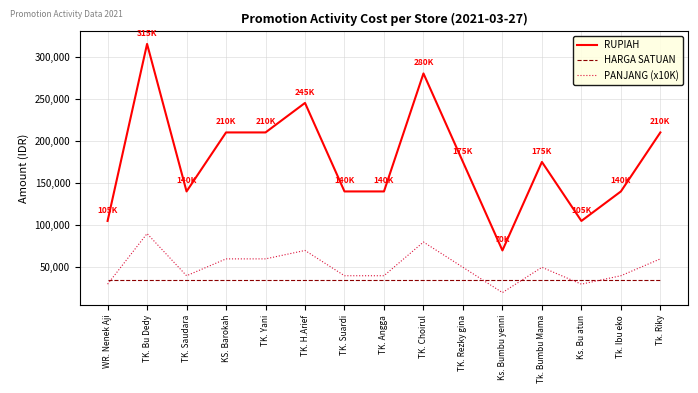

True or false: HARGA SATUAN and RUPIAH cross at least once.

False